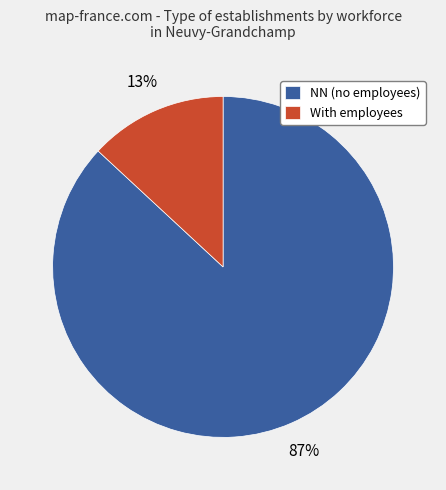

Between NN (no employees) and With employees, which is larger?

NN (no employees)